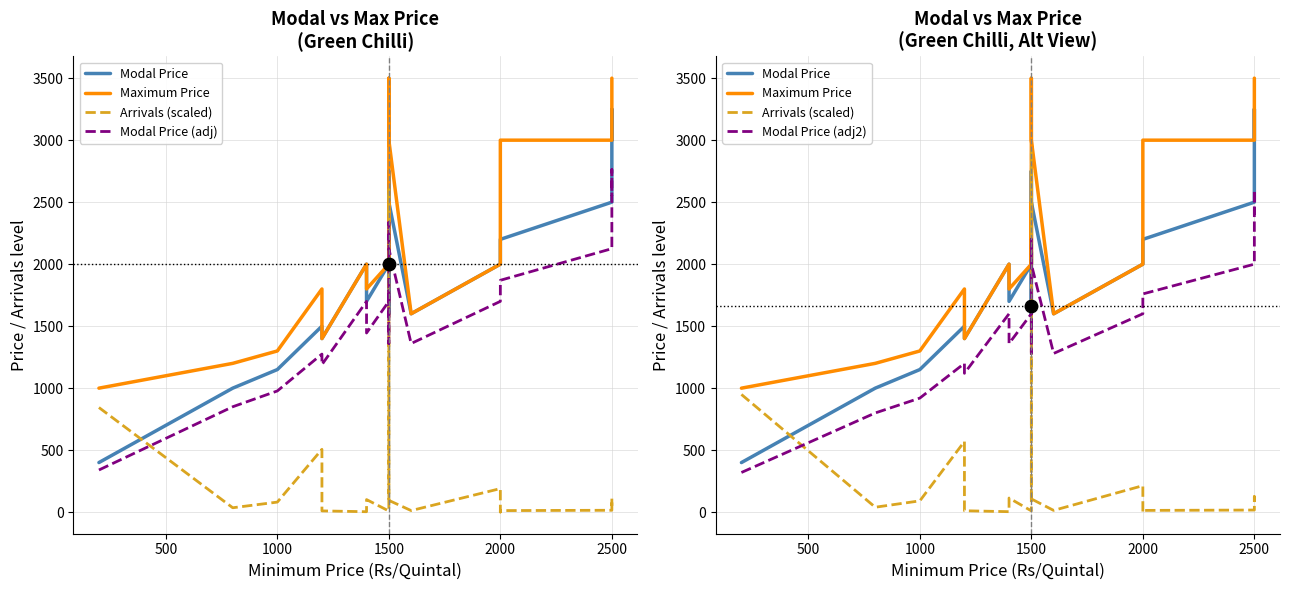

Is the value of Modal Price (adj2) at 1500 greater than the value of Arrivals (scaled) at 1500?

Yes